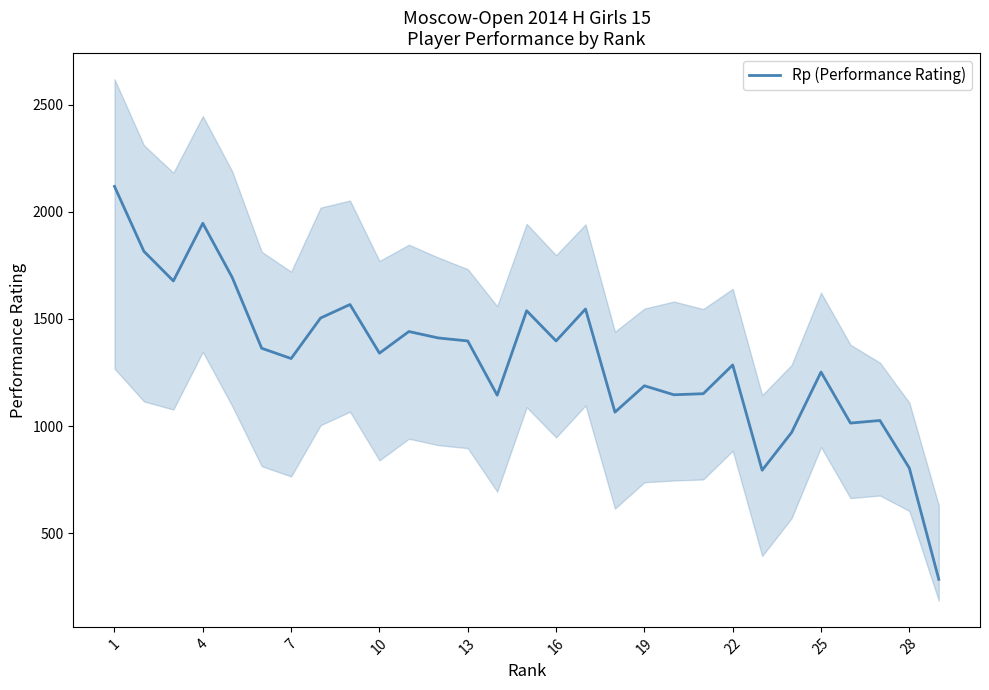

The value of Rp (Performance Rating) at 16 is 1397. True or false?

True